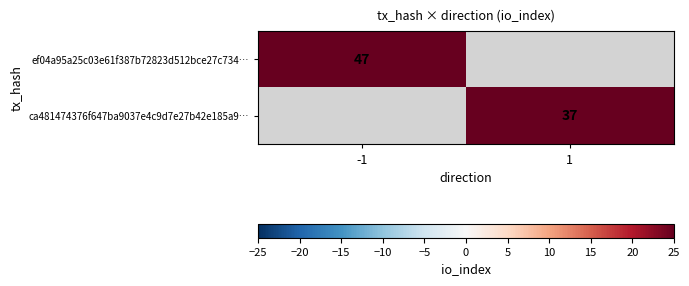

The ca481474376f647ba9037e4c9d7e27b42e185a9… series shows 12.5 at 1. True or false?

False